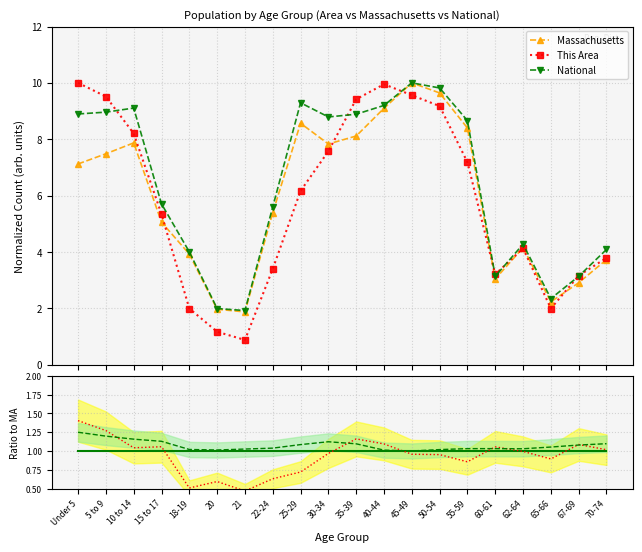

Which series has the largest total across all categories?

National